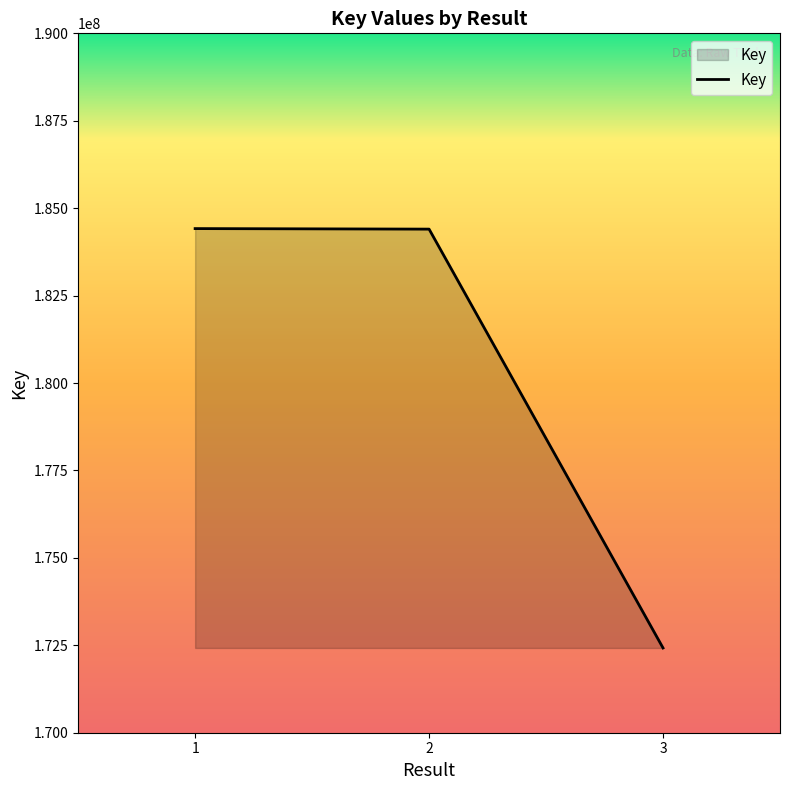

At which label does the data first exceed 184401227?

1